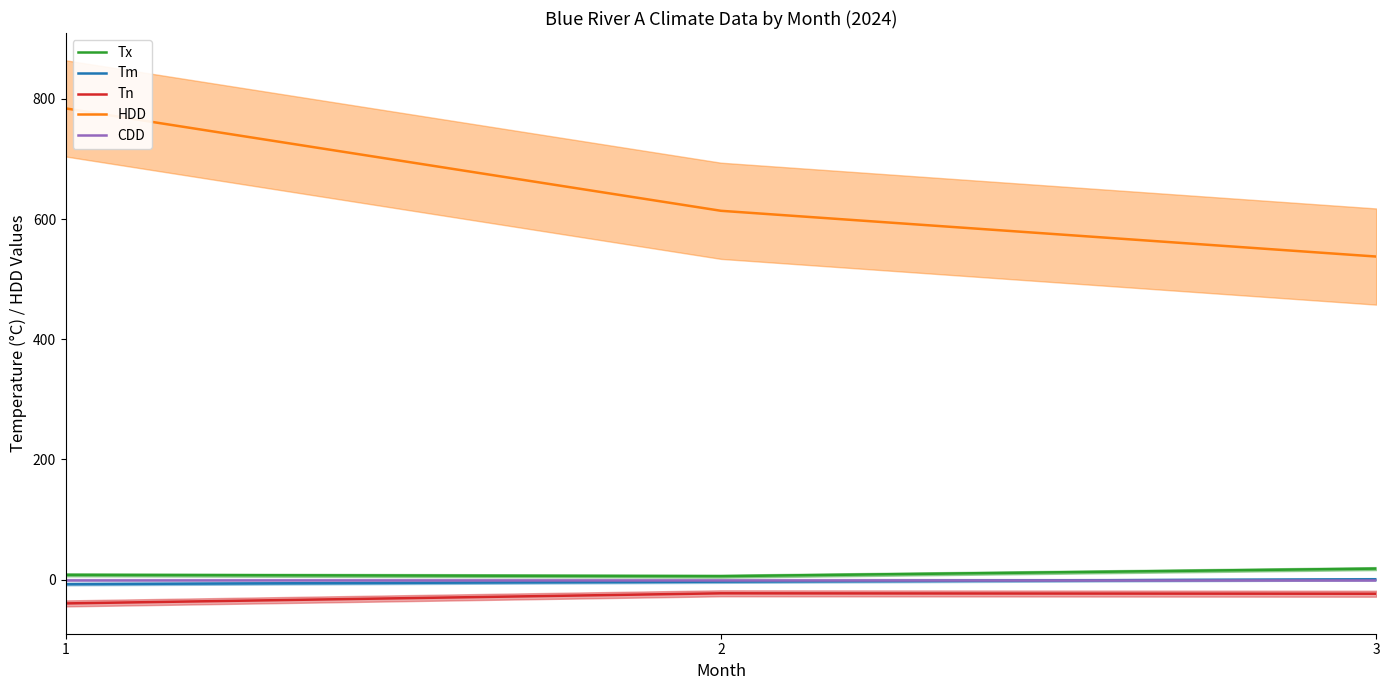

Which category has the lowest value across all series?

1